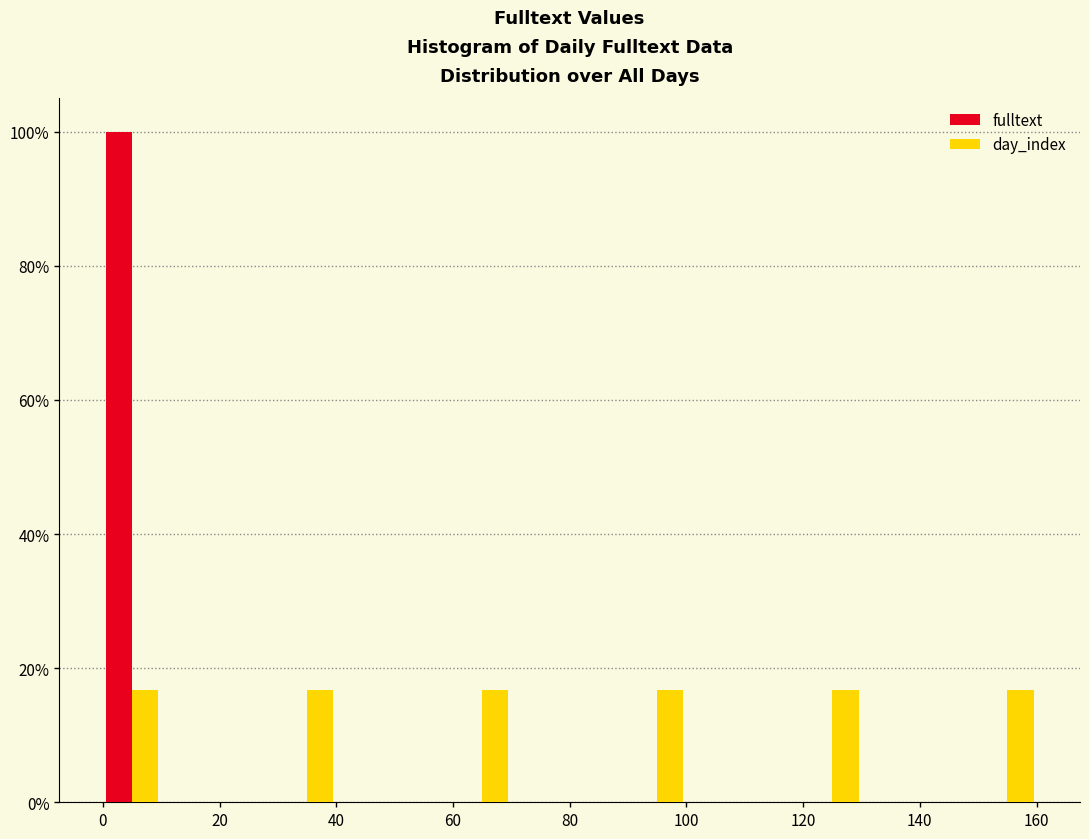

Reading left to right, transcribe this chart: for each range on the x-axis, give the height of each series' bar. The values are not printed on the chart, so give them approximately, as read against the axis.

0 to 10: fulltext=100	day_index=16
10 to 20: fulltext=0	day_index=0
20 to 30: fulltext=0	day_index=0
30 to 40: fulltext=0	day_index=16
40 to 50: fulltext=0	day_index=0
50 to 60: fulltext=0	day_index=0
60 to 70: fulltext=0	day_index=16
70 to 80: fulltext=0	day_index=0
80 to 90: fulltext=0	day_index=0
90 to 100: fulltext=0	day_index=16
100 to 110: fulltext=0	day_index=0
110 to 120: fulltext=0	day_index=0
120 to 130: fulltext=0	day_index=16
130 to 140: fulltext=0	day_index=0
140 to 150: fulltext=0	day_index=0
150 to 160: fulltext=0	day_index=16